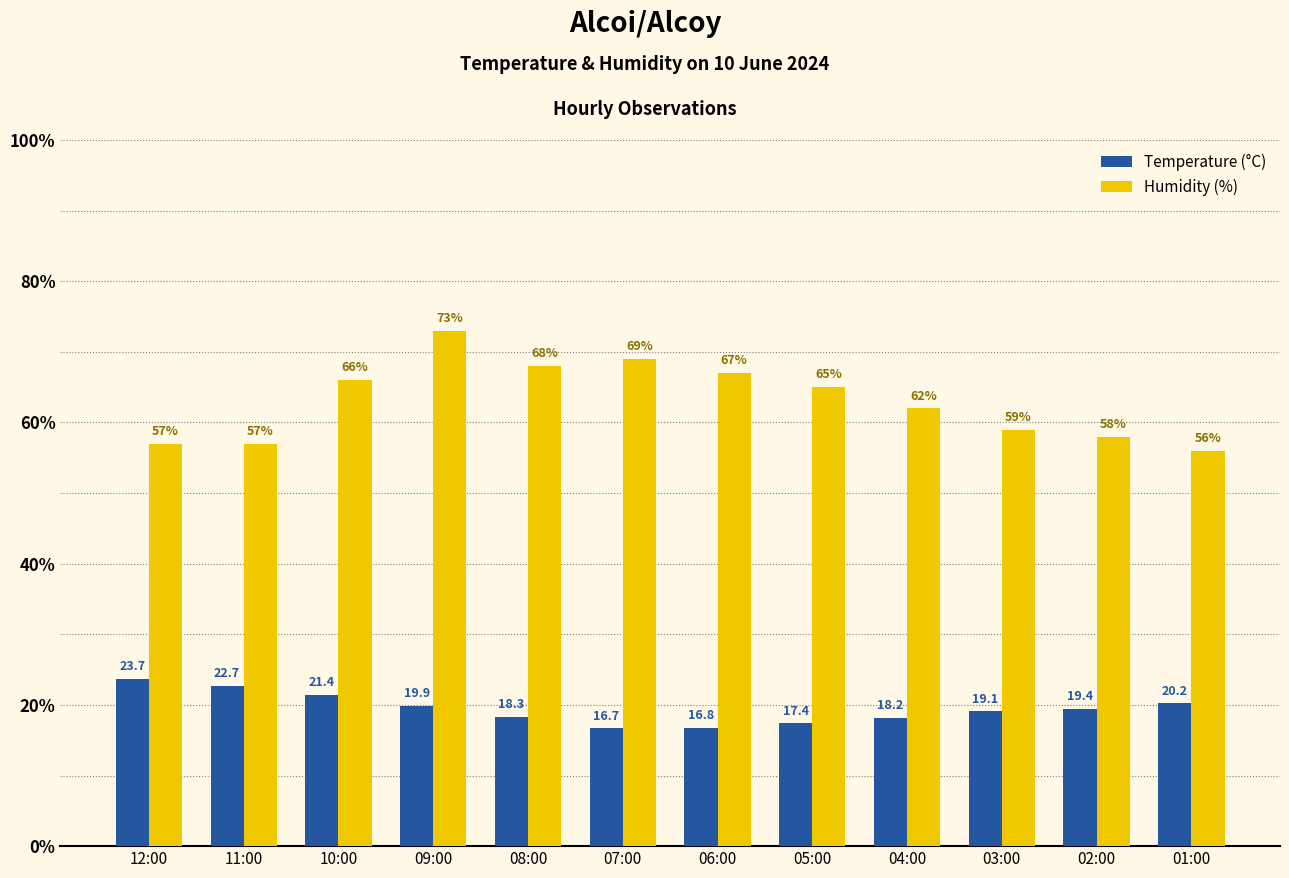

List the series in order of their peak value, lowest first.

Temperature (°C), Humidity (%)